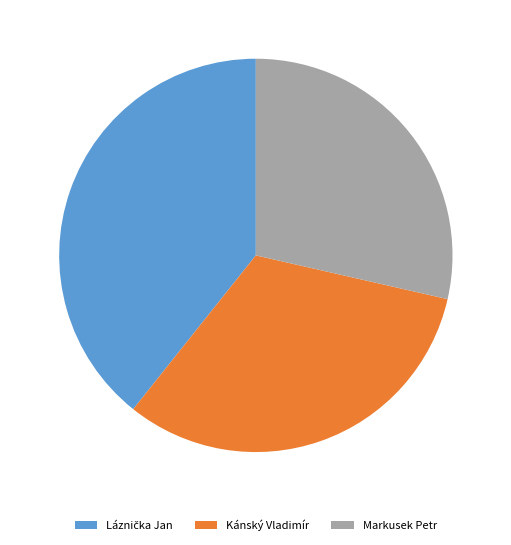

True or false: Markusek Petr accounts for 29% of the total.

True